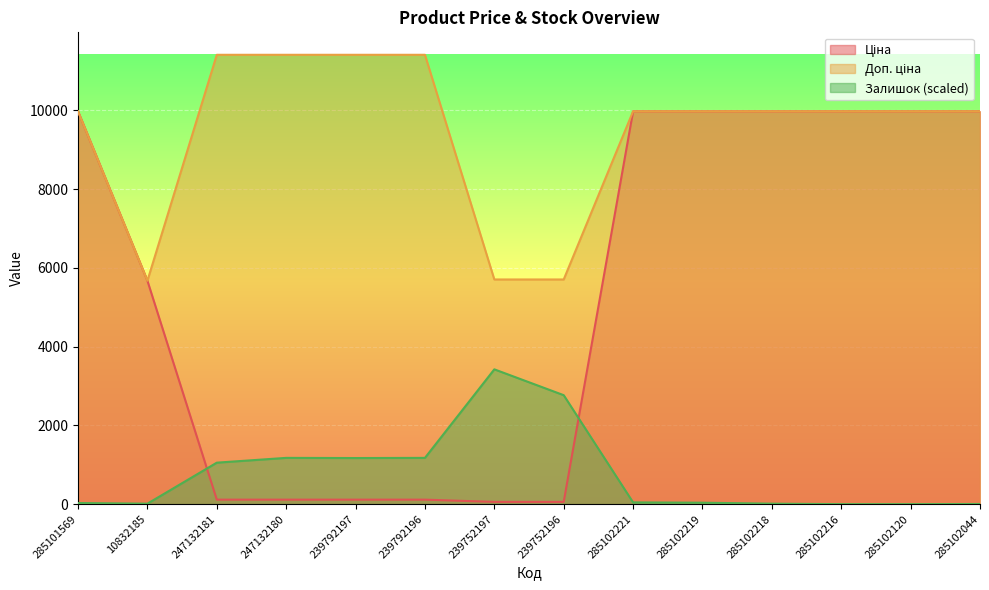

Where does the Доп. ціна series first go above 9974?

285101569